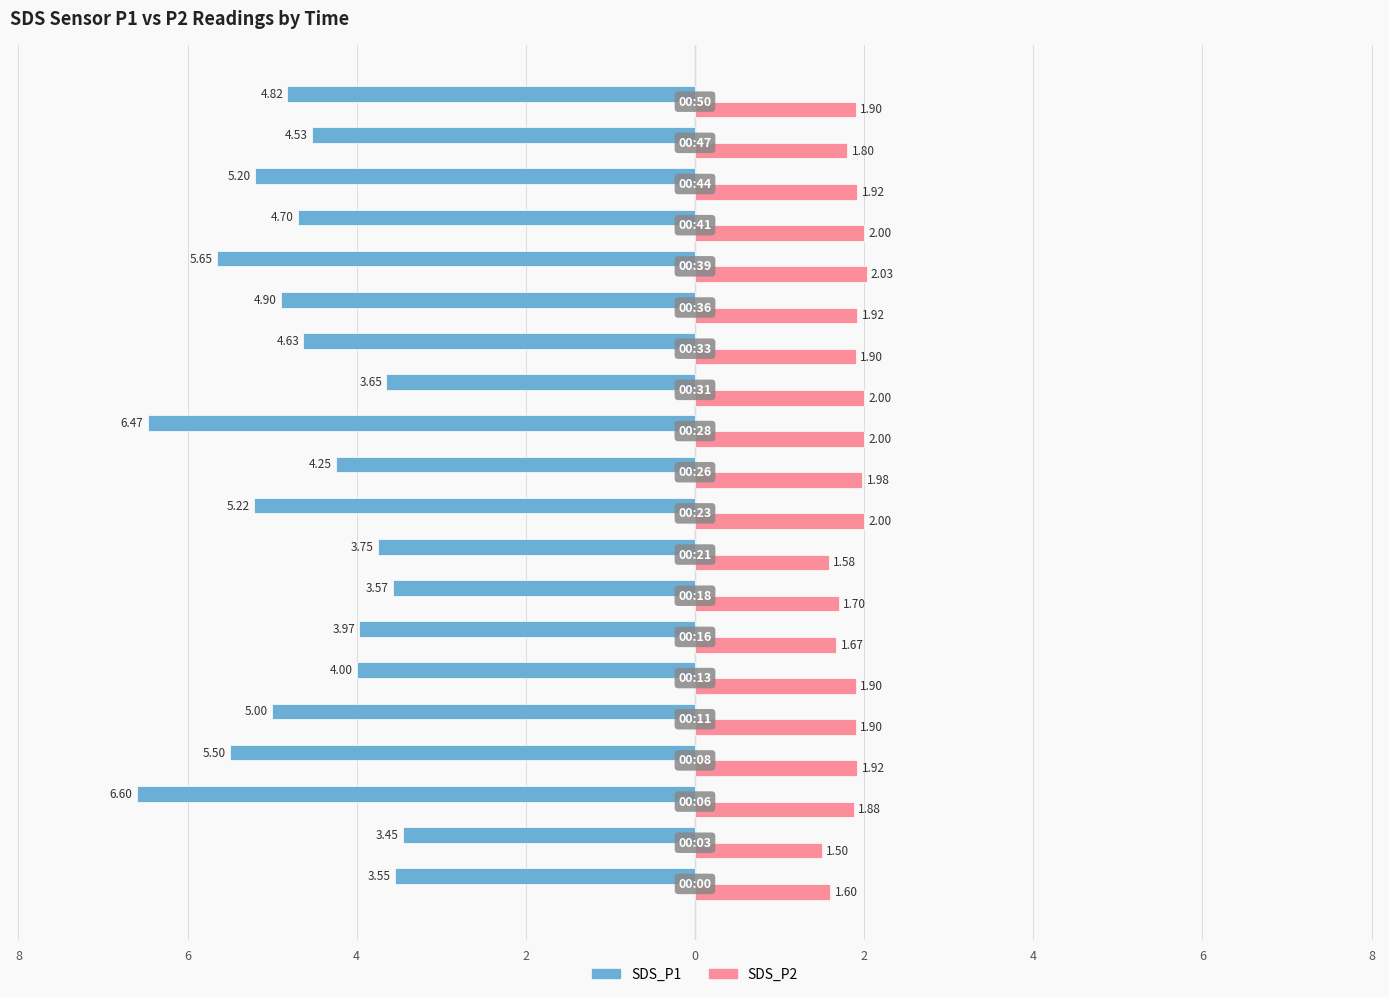

What are all the series names shown in the legend?

SDS_P1, SDS_P2